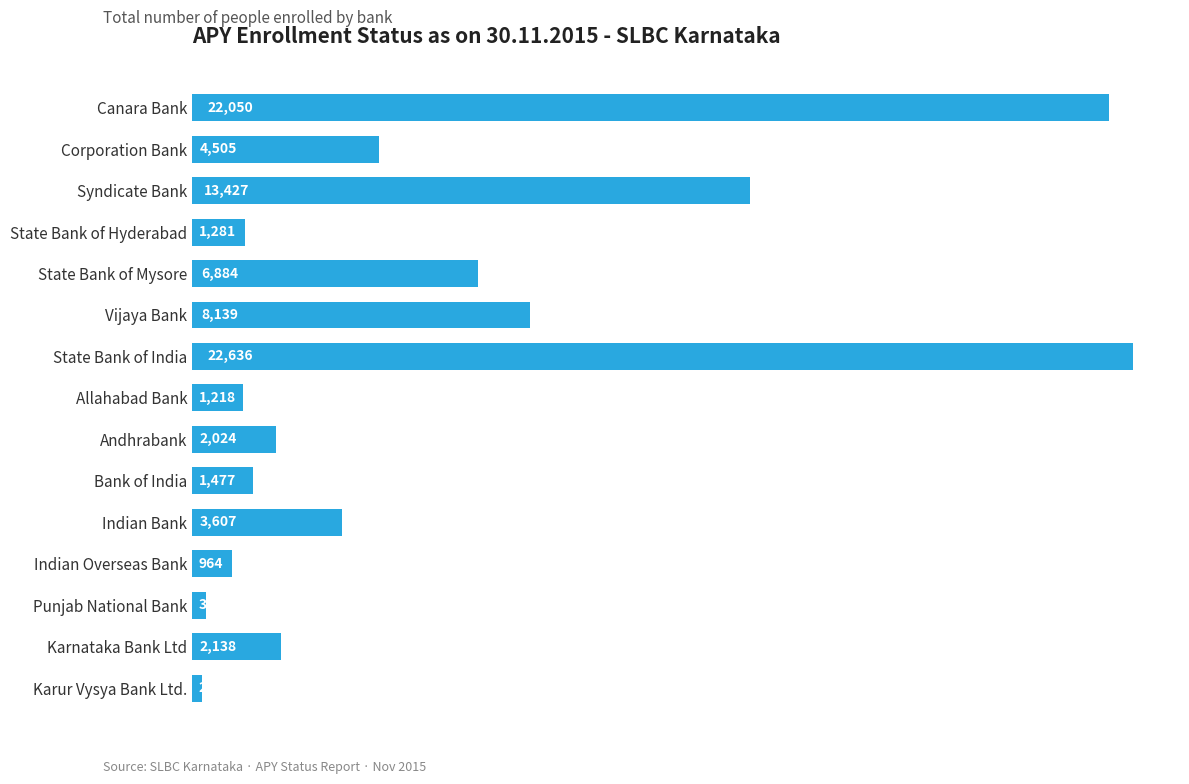

Between Andhrabank and Karur Vysya Bank Ltd., which is larger?

Andhrabank